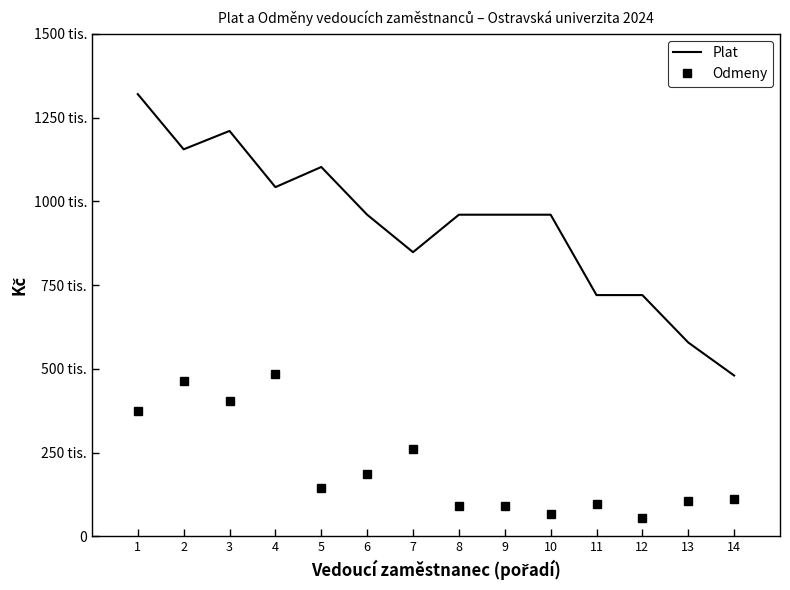

At which label does Plat first exceed 960000?

1